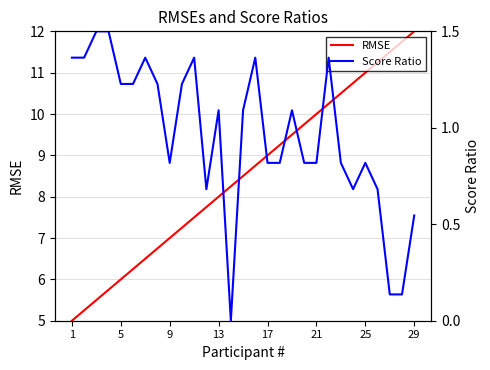

What is the minimum value for RMSE?

5.0